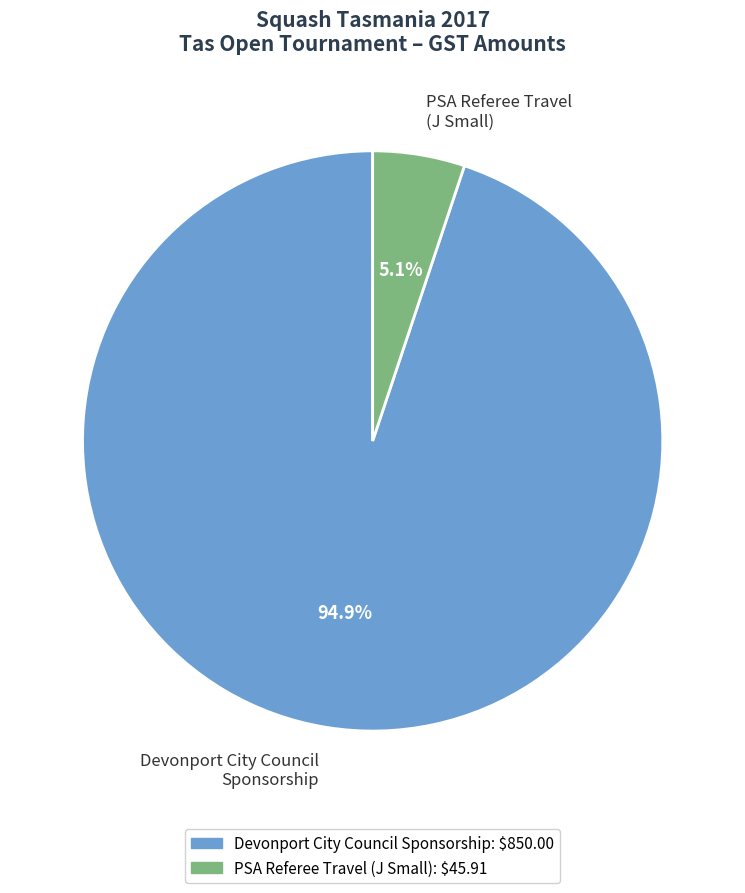

Is there any slice that represents more than half of the pie?

Yes